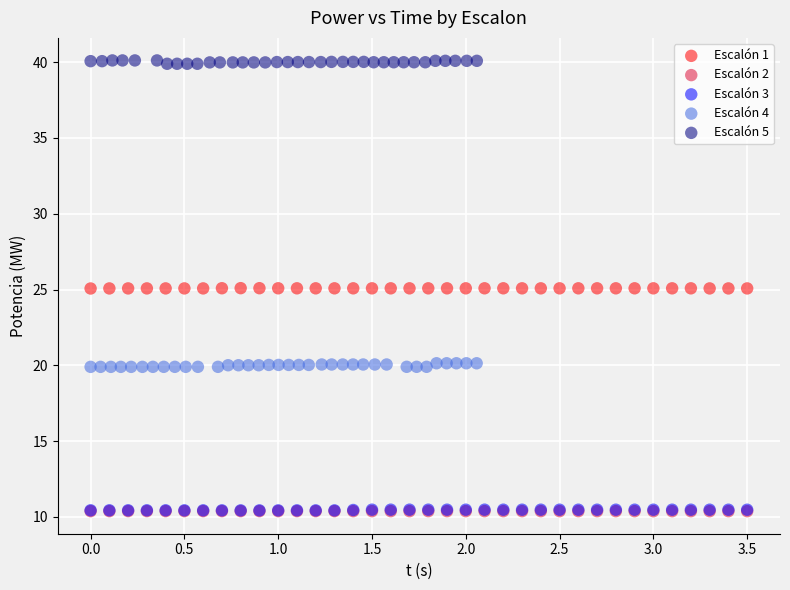

Which series contains the highest Y value?

Escalón 5